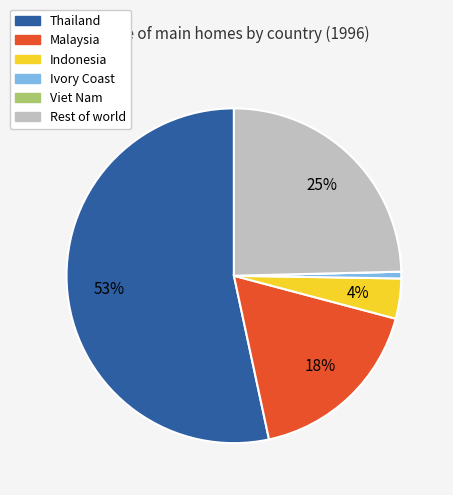

What percentage is the Ivory Coast slice, to the nearest percent?

1%